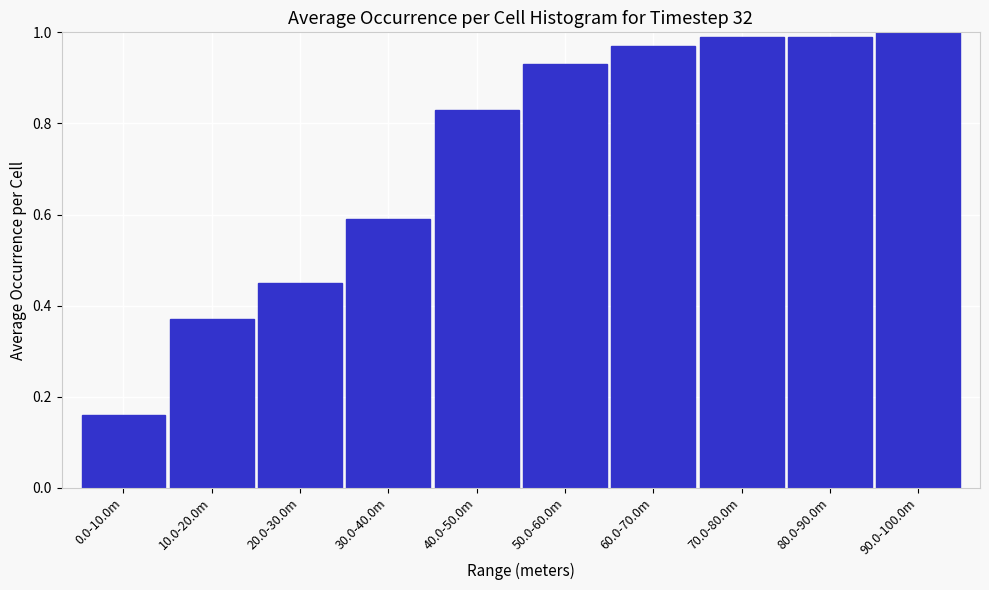

What is the label of the 9th bar from the left?

80.0-90.0m